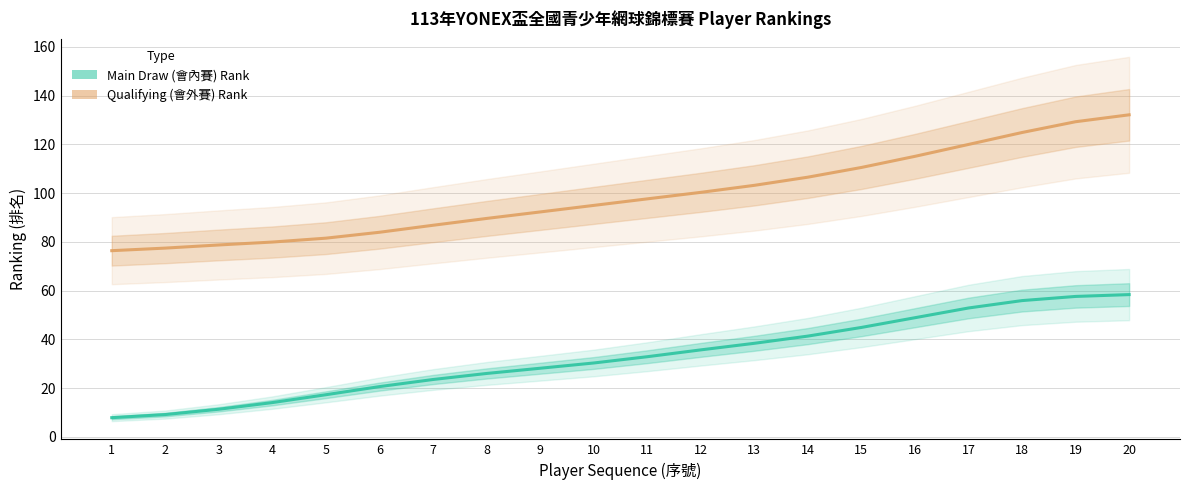

At how many categories does at least one series exceed 119?

4